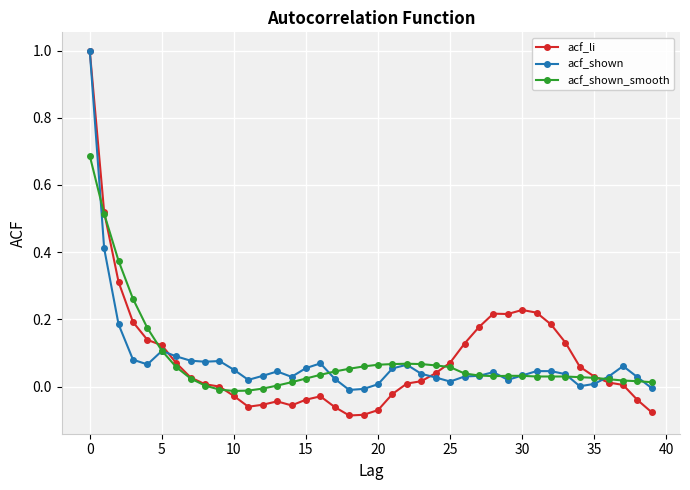

What is the greatest value displayed?

1.0